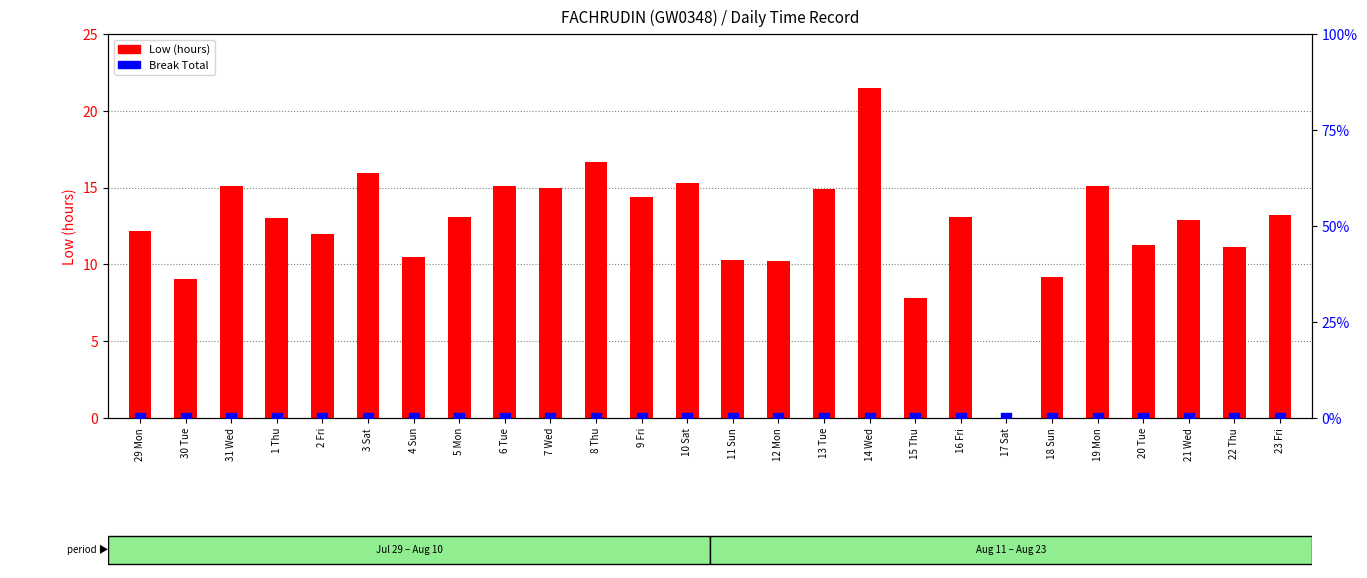

What are all the series names shown in the legend?

Low (hours), Break Total